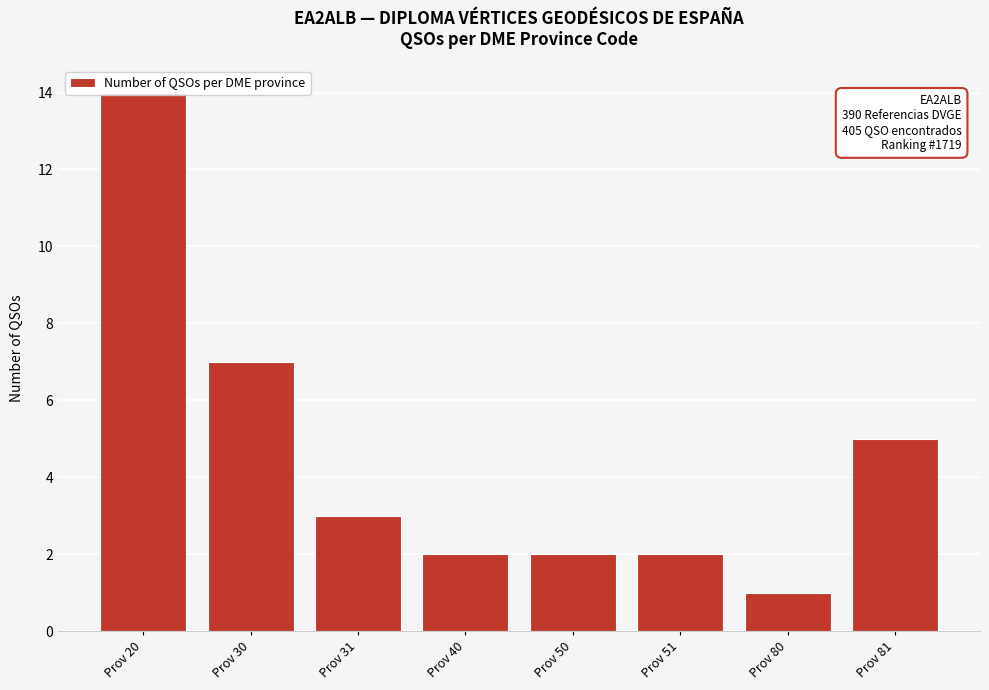

What is the maximum value shown in the chart?

14